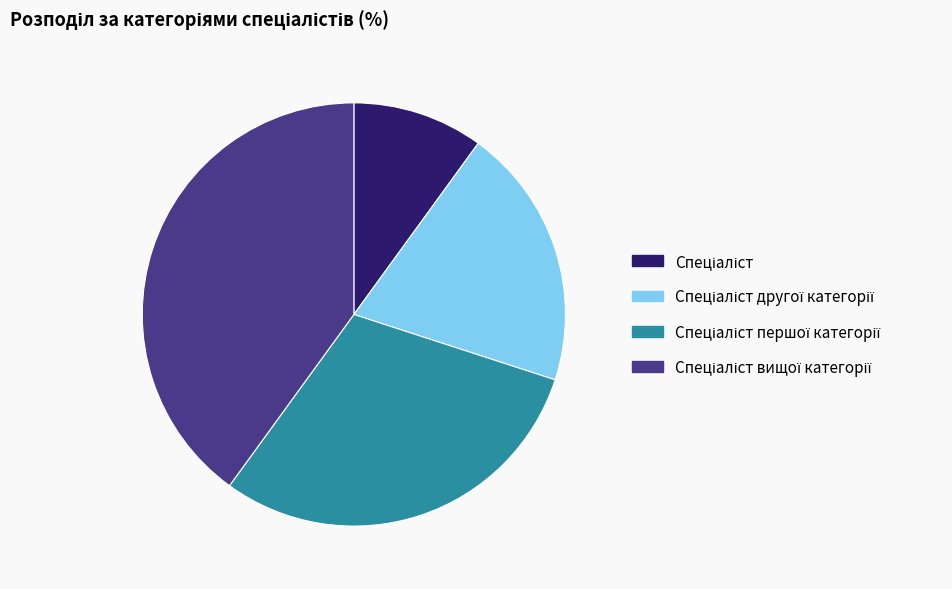

Is there any slice that represents more than half of the pie?

No